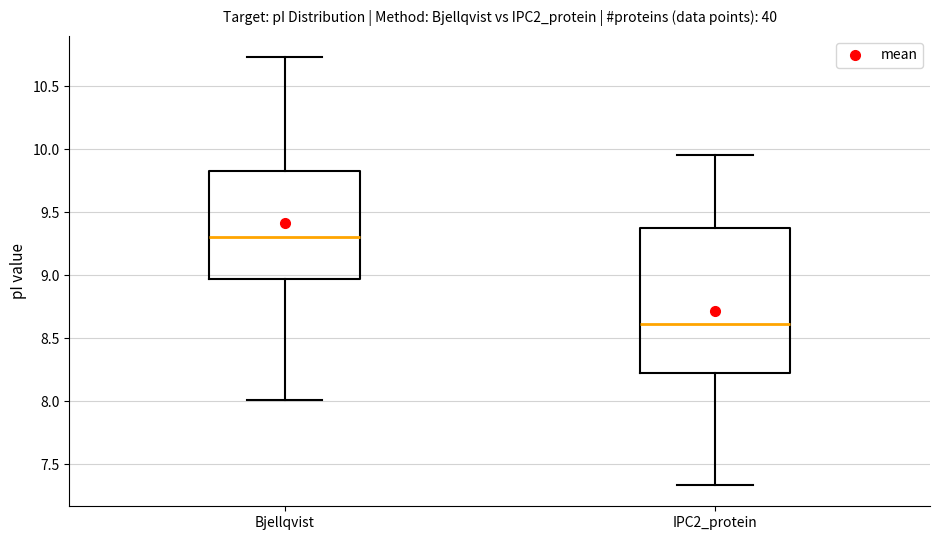

Where does the upper whisker of the box for Bjellqvist end on the y-axis? The values are not printed on the chart, so give them approximately, as read against the axis.

10.75